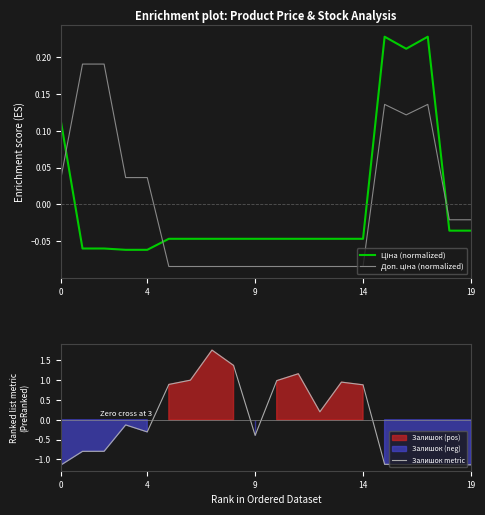

True or false: Доп. ціна (normalized) has a value of -0.0 at 7.

False